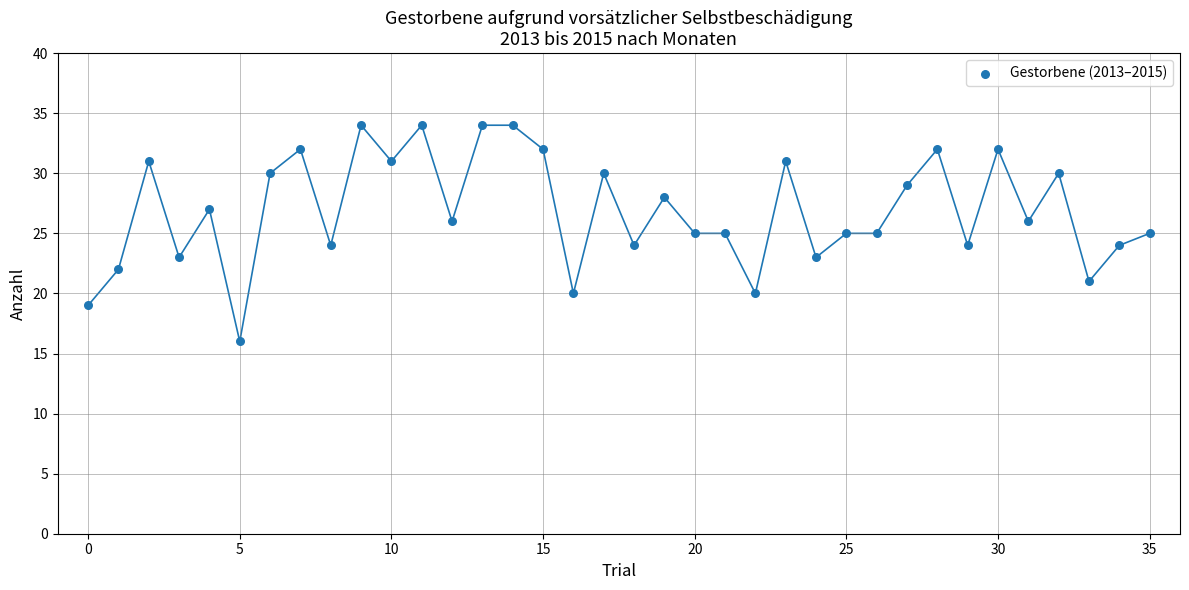

What is the range of Y values (max minus min)?

18